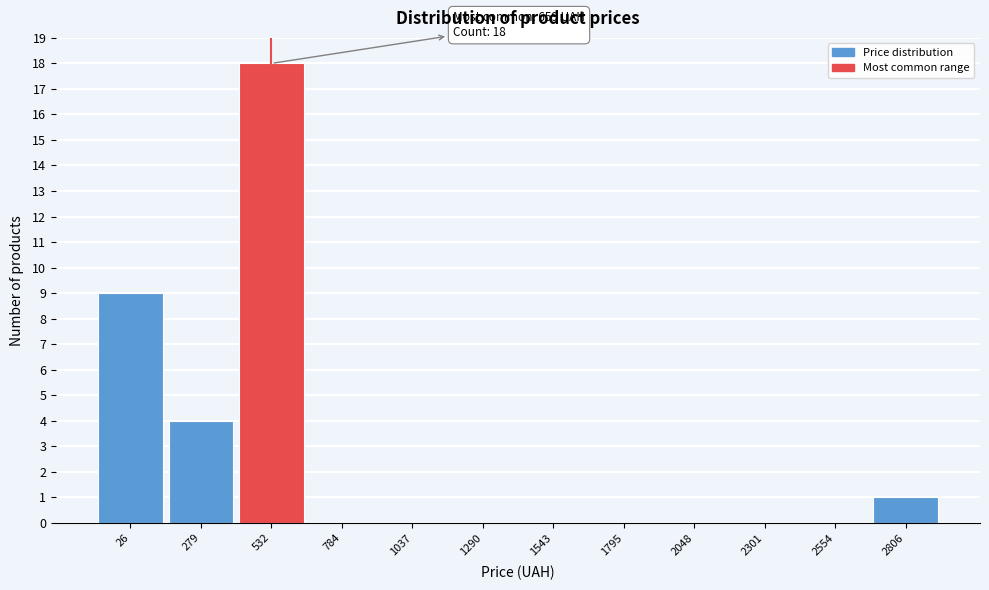

Reading left to right, list all the values displayed in this chart.

26=9	279=4	532=18	784=0	1037=0	1290=0	1543=0	1795=0	2048=0	2301=0	2554=0	2806=1